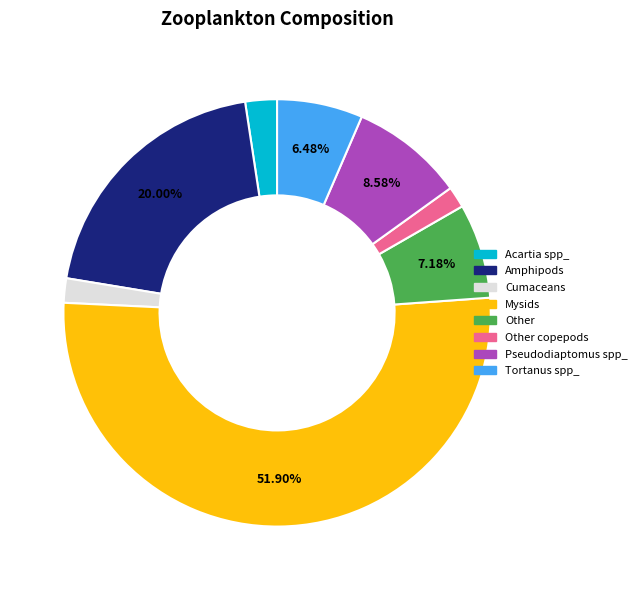

Is there a majority slice in this chart?

Yes